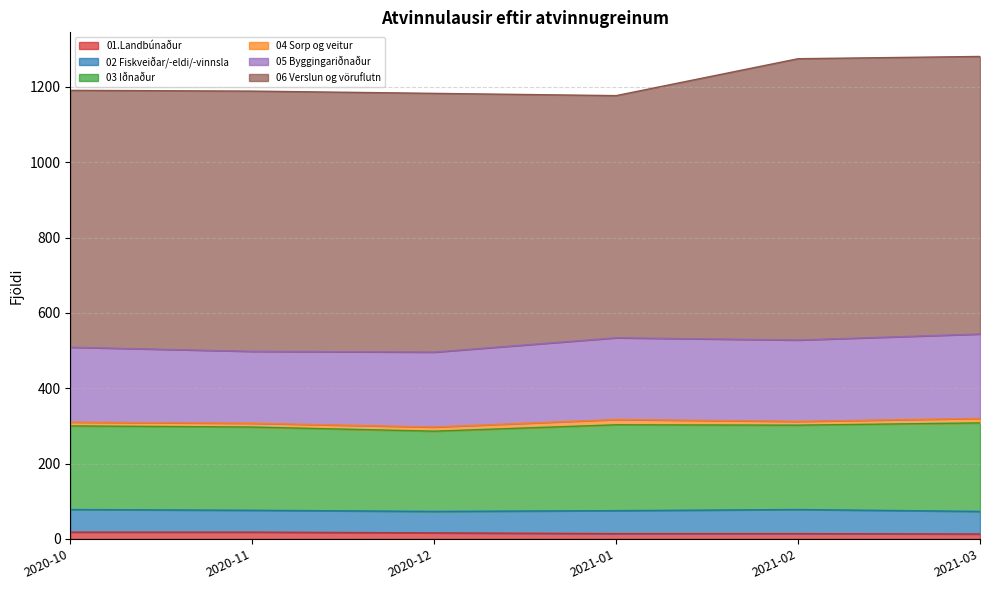

In 04 Sorp og veitur, how many points are lower than both neighbors (excluding endpoints)?

1